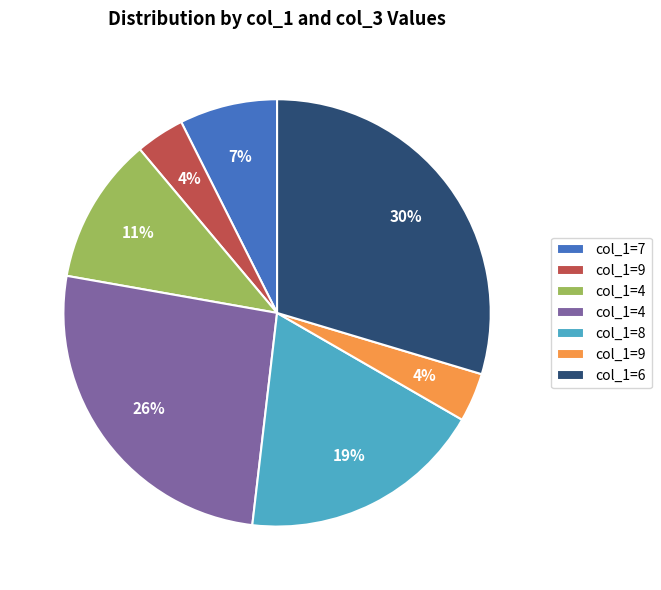

To the nearest percent, what is the difference between the largest and smallest slice percentages?

26%